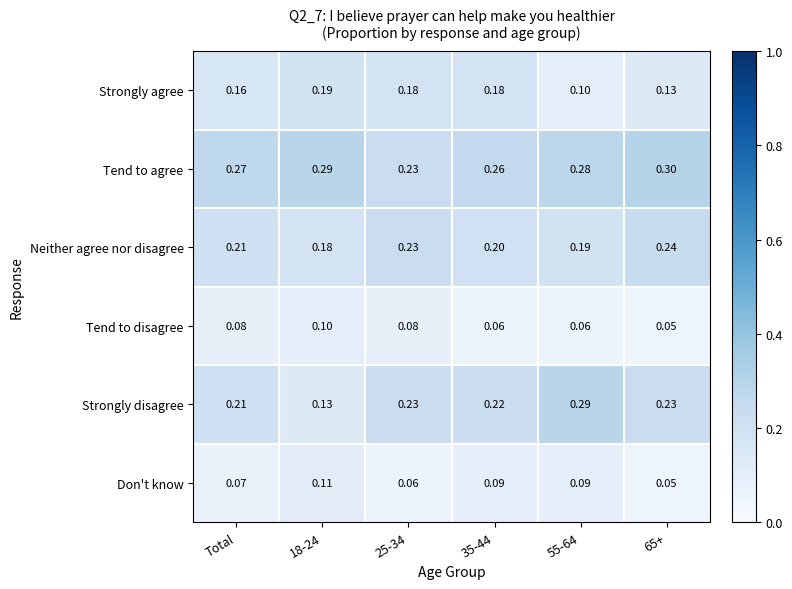

List the series in order of their peak value, highest first.

Tend to agree, Strongly disagree, Neither agree nor disagree, Strongly agree, Don't know, Tend to disagree